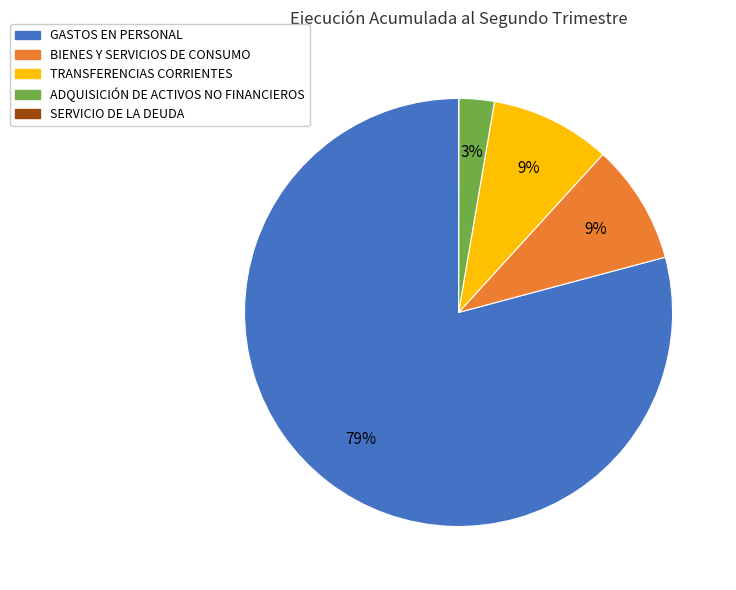

Is ADQUISICIÓN DE ACTIVOS NO FINANCIEROS the majority of the pie?

No